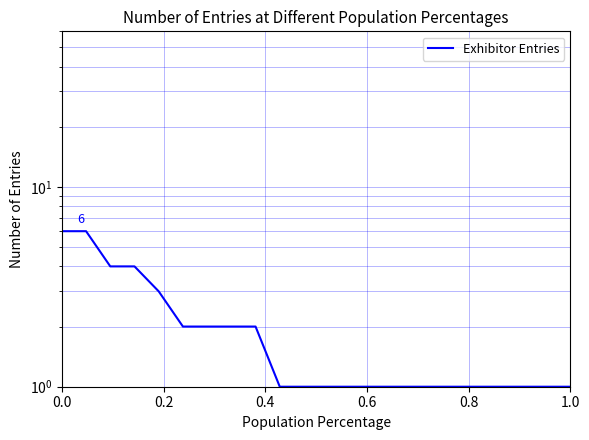

What is the greatest value displayed?

6